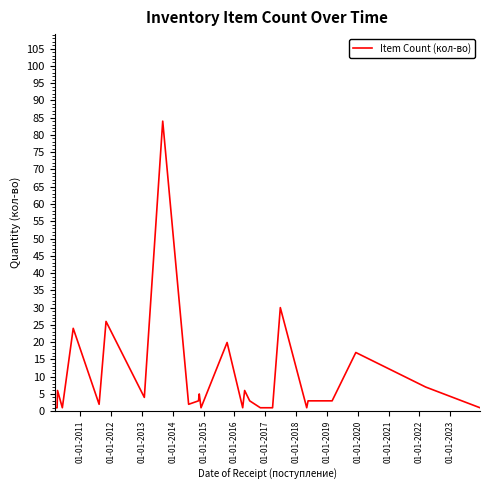

What is the difference between the maximum and minimum values?

83.0